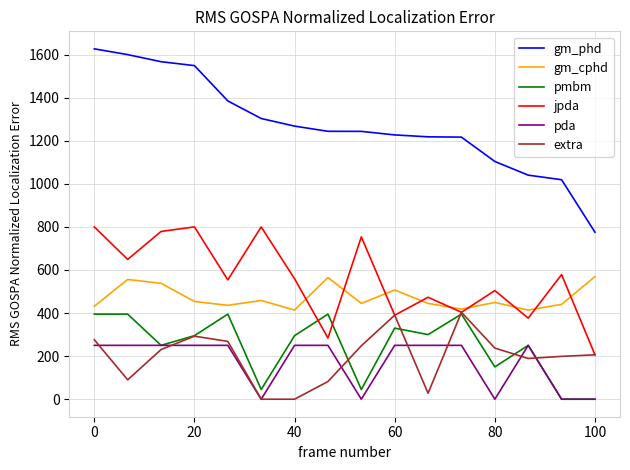

Which series has the widest spread of values?

gm_phd